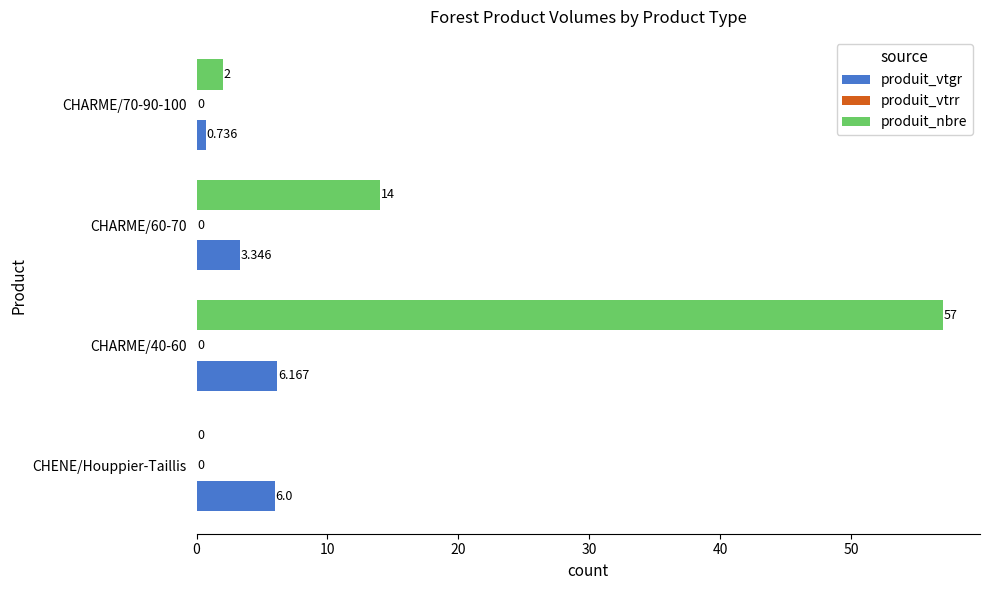

Which series changed the most between CHENE/Houppier-Taillis and CHARME/40-60?

produit_nbre